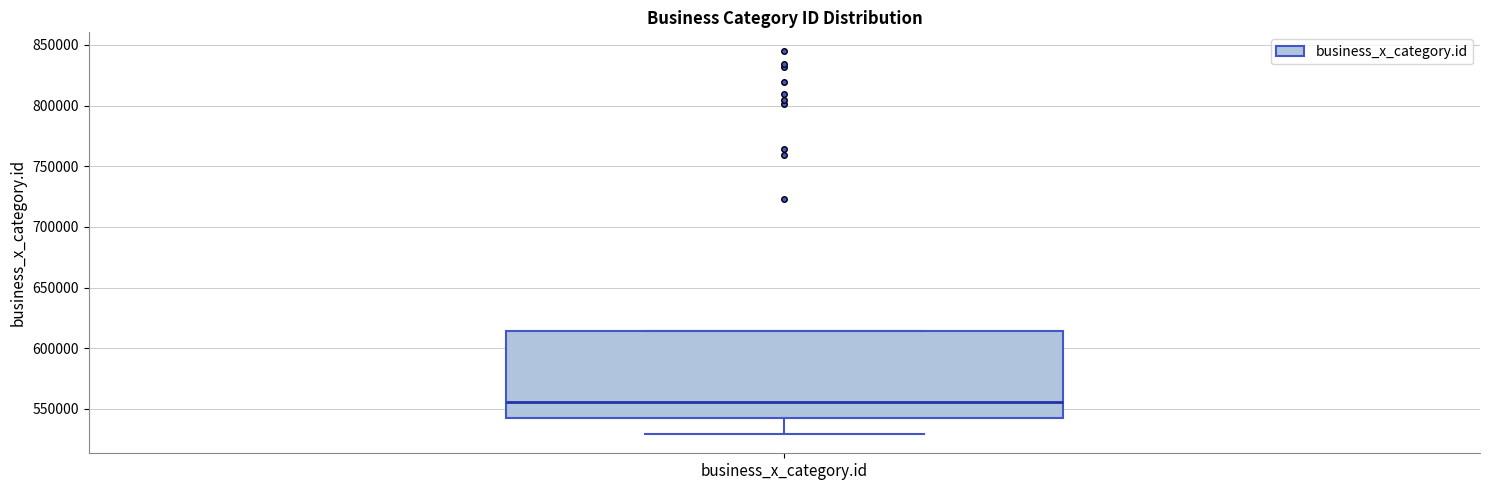

Transcribe this box plot: give where the median line is, the range the box spans, and where the two whiskers end, as read against the y-axis. The values are not printed on the chart, so give them approximately, as read against the axis.

median 555000, box 545000 to 615000, whiskers 530000 to 615000